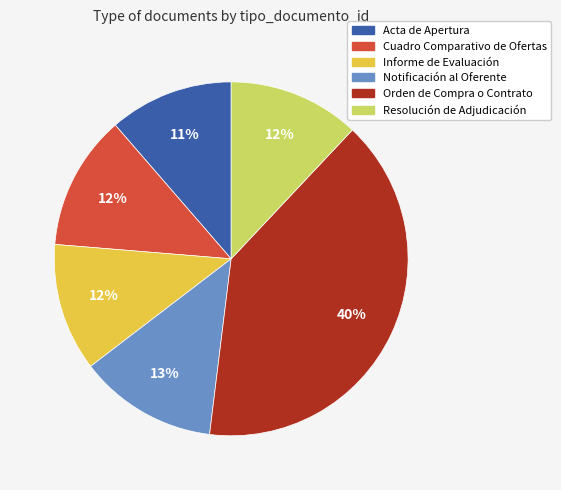

Between Cuadro Comparativo de Ofertas and Acta de Apertura, which is larger?

Cuadro Comparativo de Ofertas